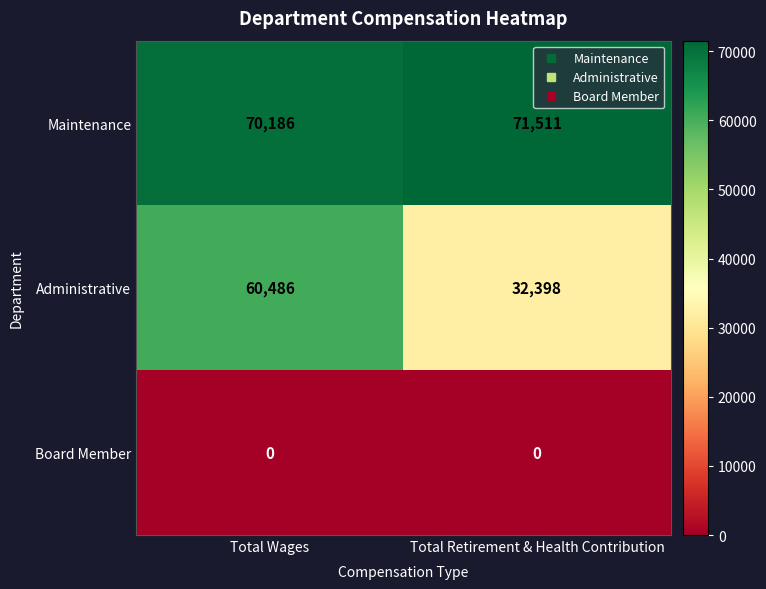

Count the number of data series in this chart.

3